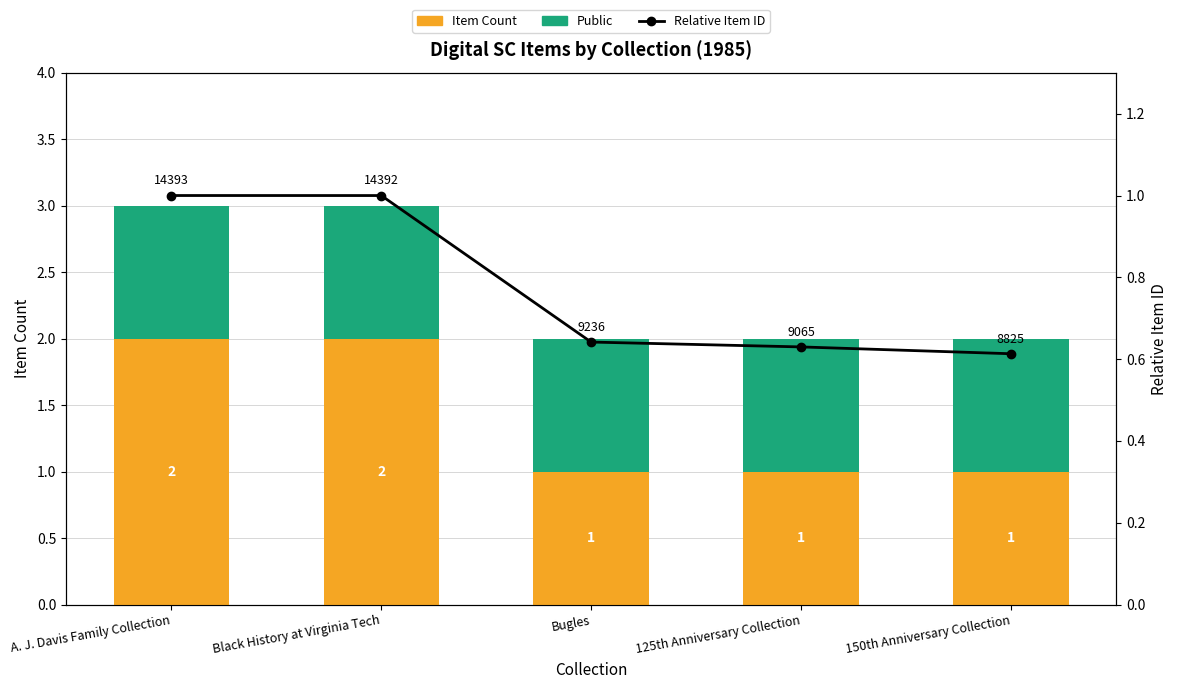

What is the difference between the second highest and minimum values in the Relative Item ID series?

0.4